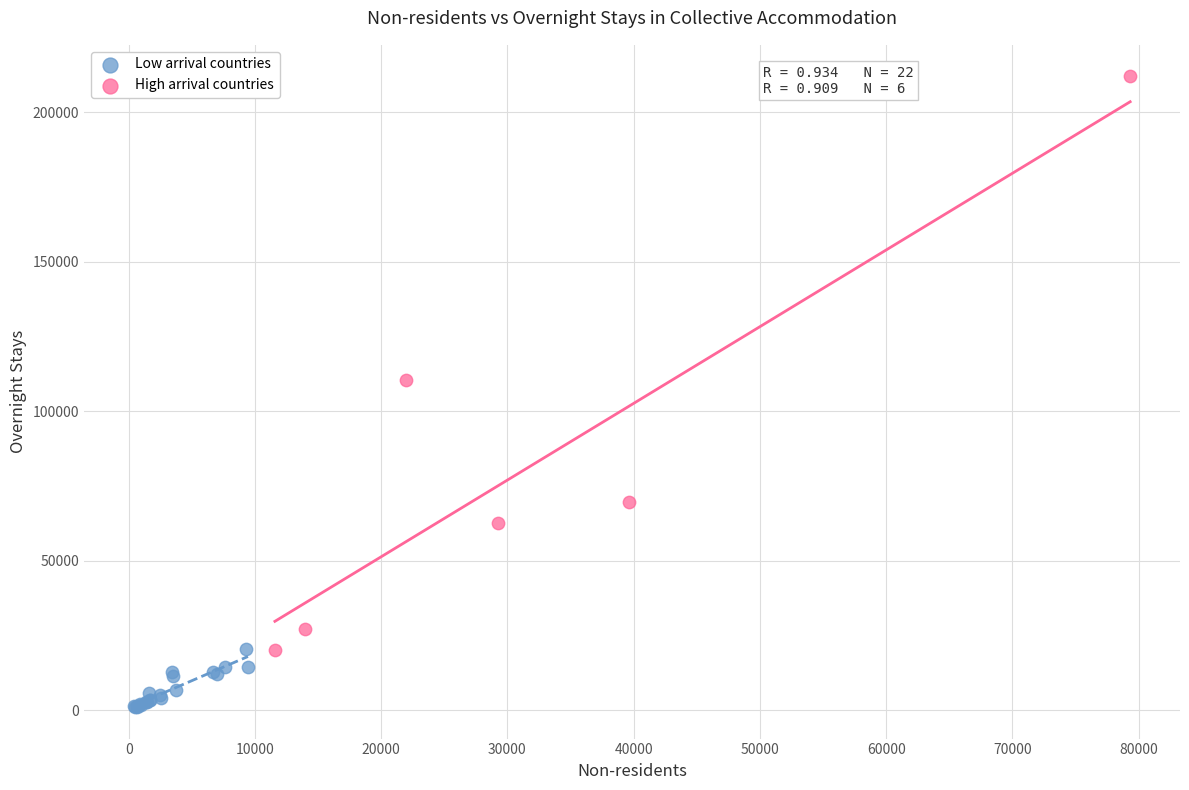

Which series contains the lowest Y value?

Low arrival countries